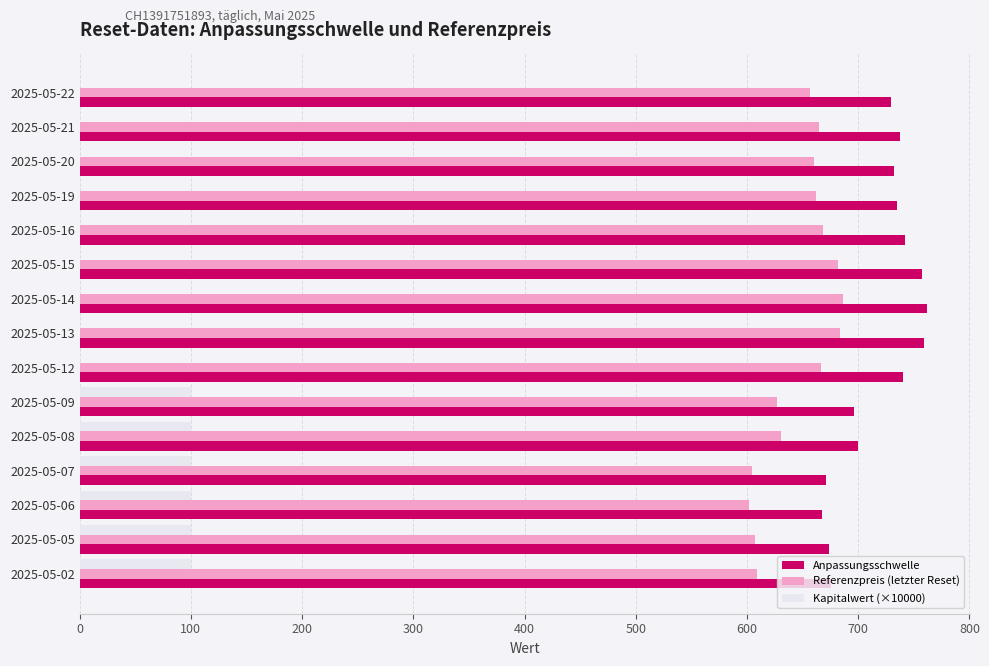

Which series has the largest total across all categories?

Anpassungsschwelle